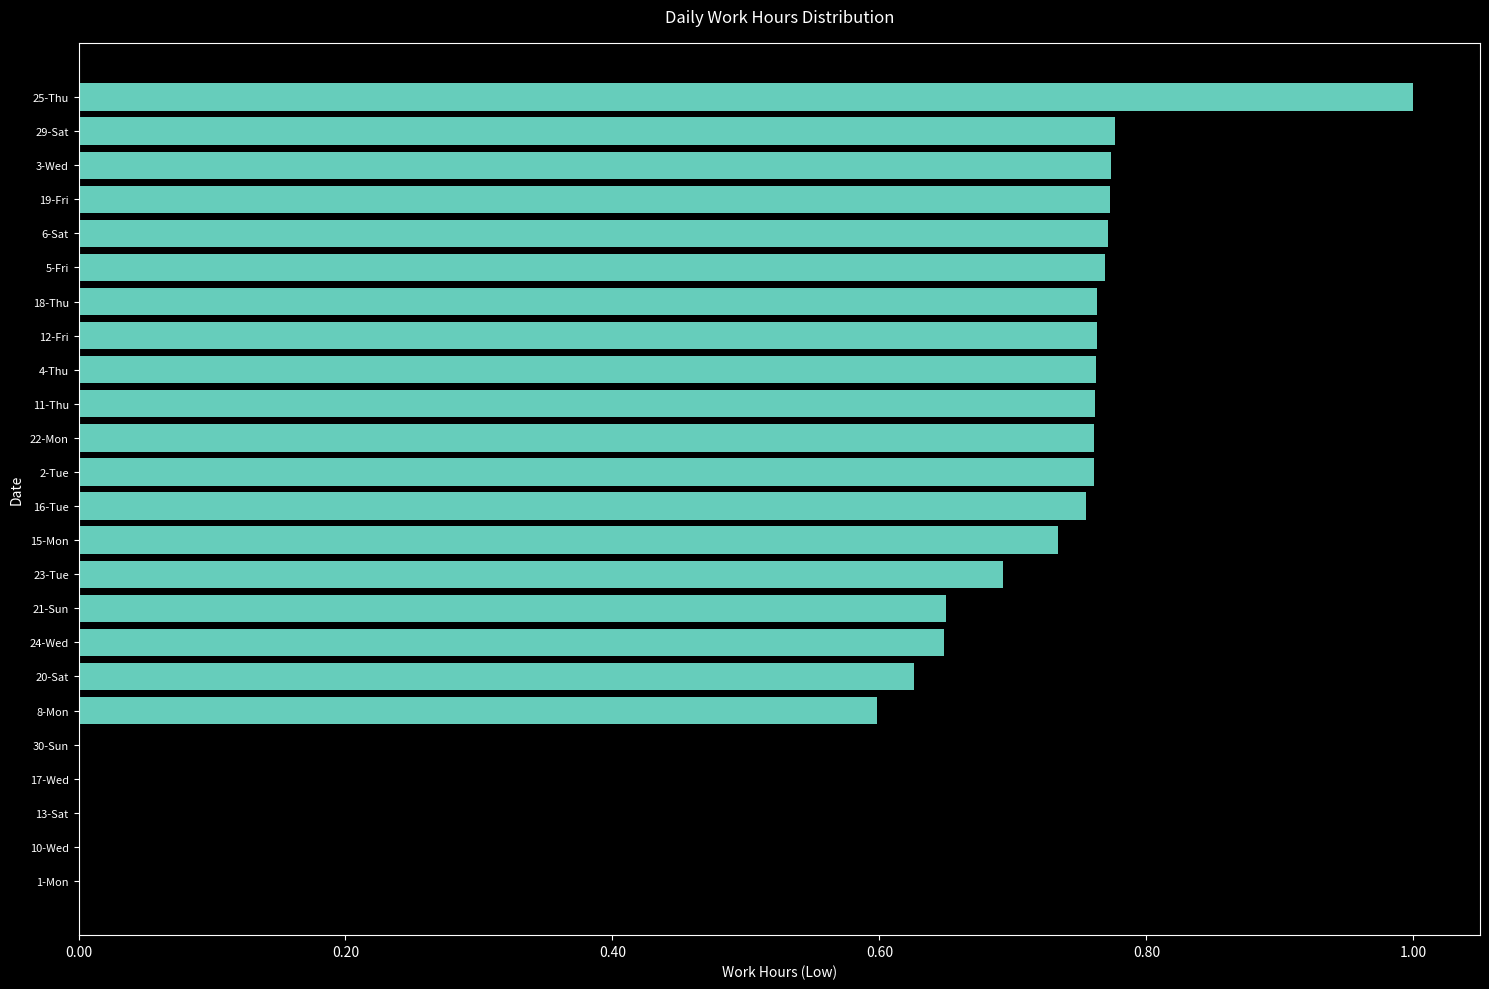

Which category has the highest value across all series?

25-Thu